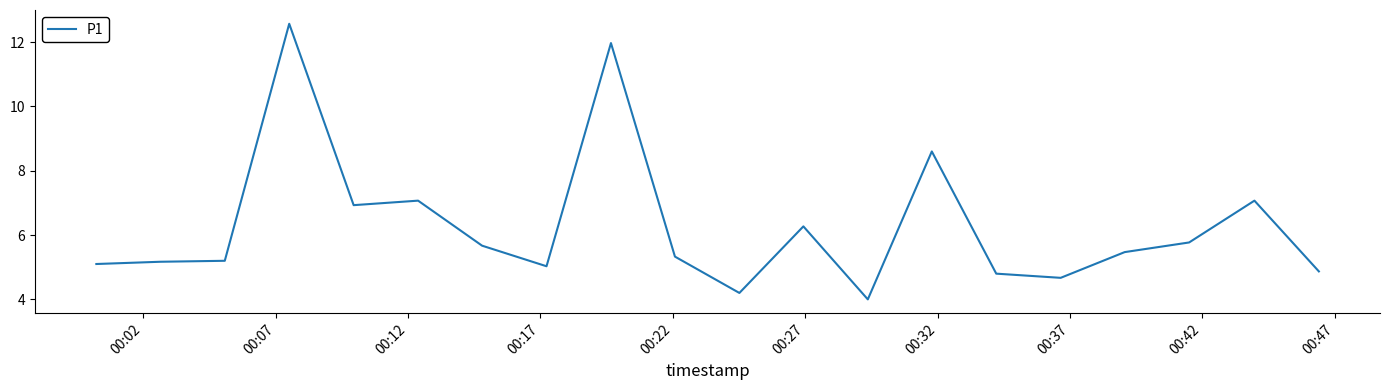

What is the minimum value shown in the chart?

4.0